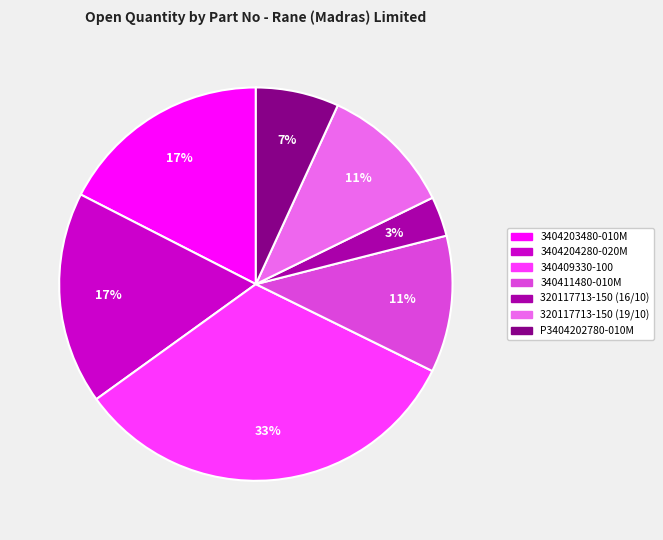

Which has a higher value, 320117713-150 (19/10) or P3404202780-010M?

320117713-150 (19/10)